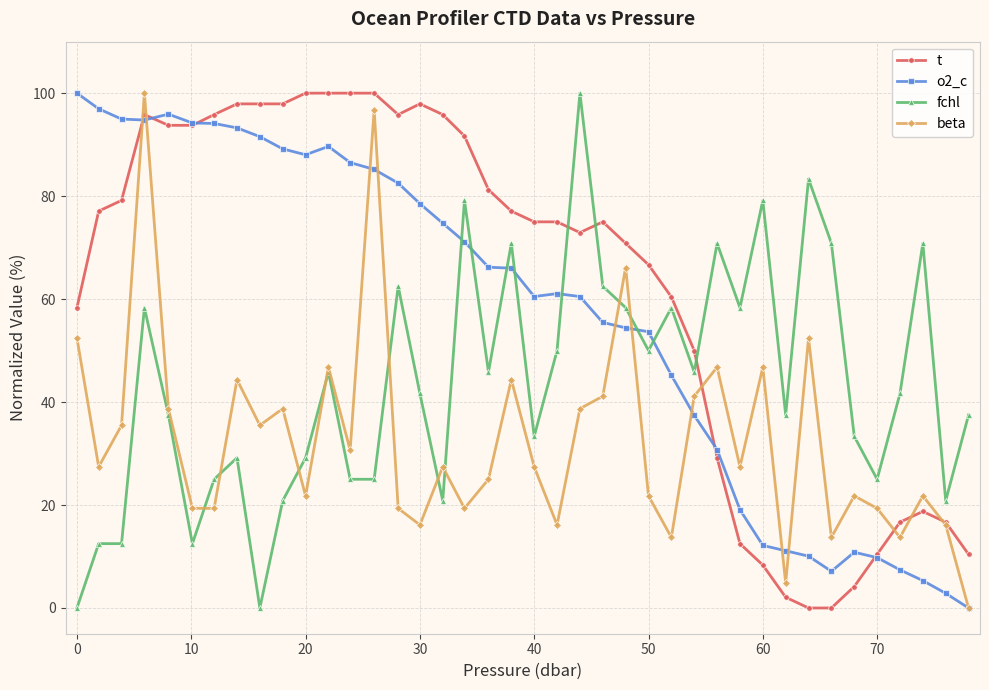

List the series in order of their overall mean, highest first.

t, o2_c, fchl, beta